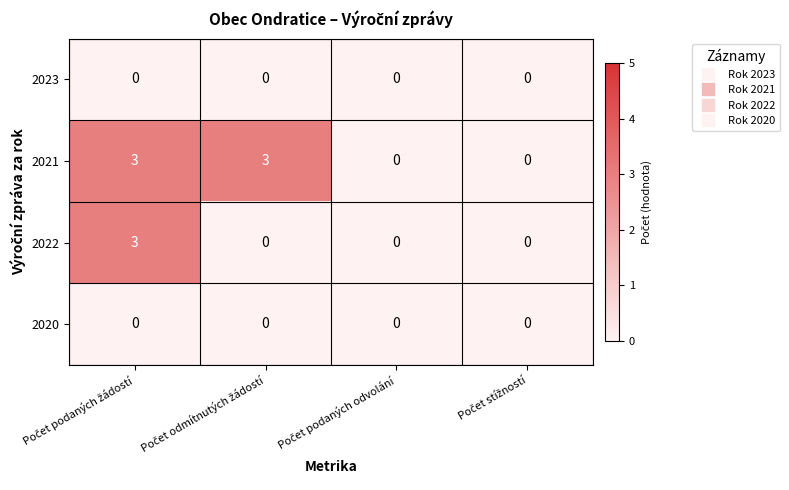

Which series has the largest total across all categories?

2021